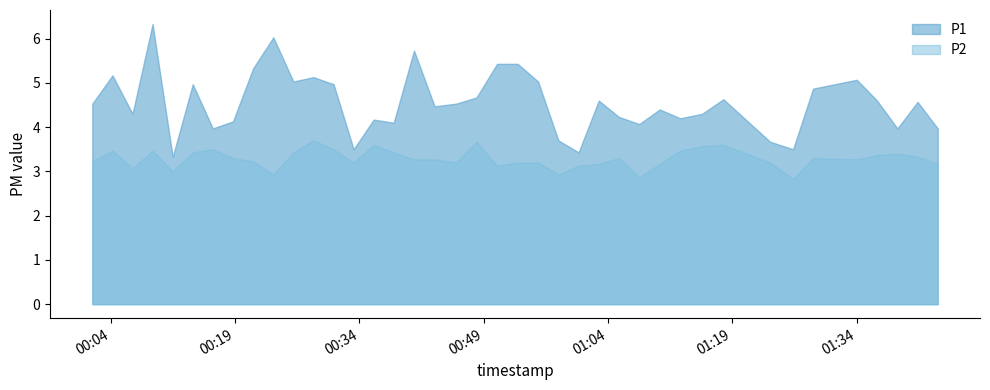

Which series has the largest total across all categories?

P1